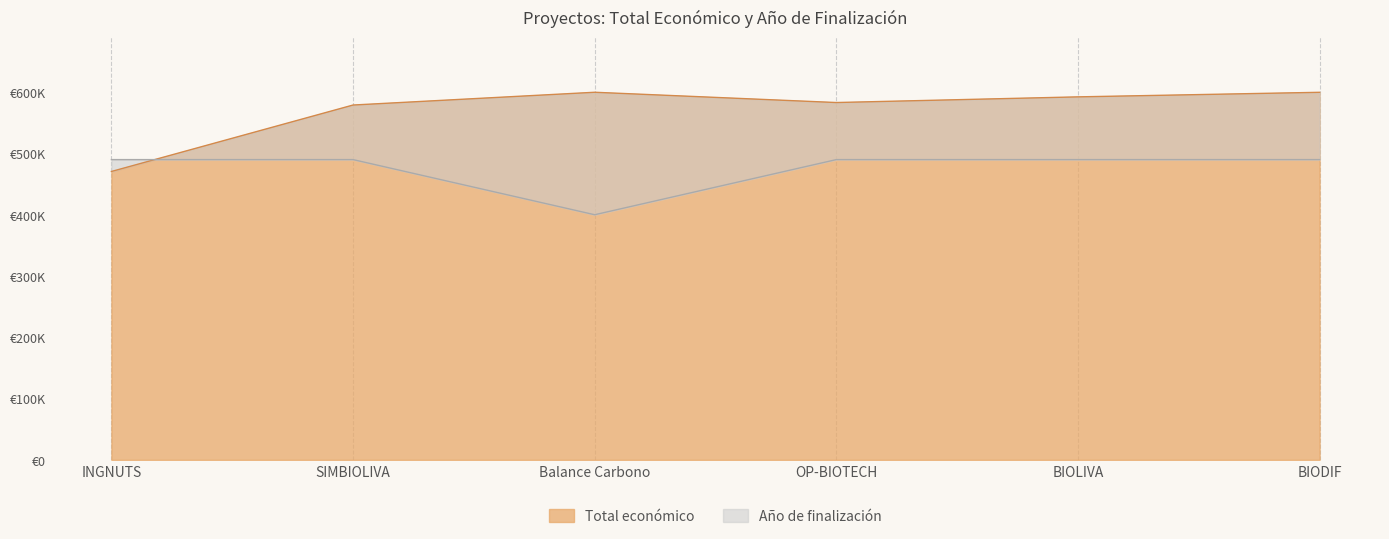

What is the value of the Total económico point at the 6th from the left?

599927.0